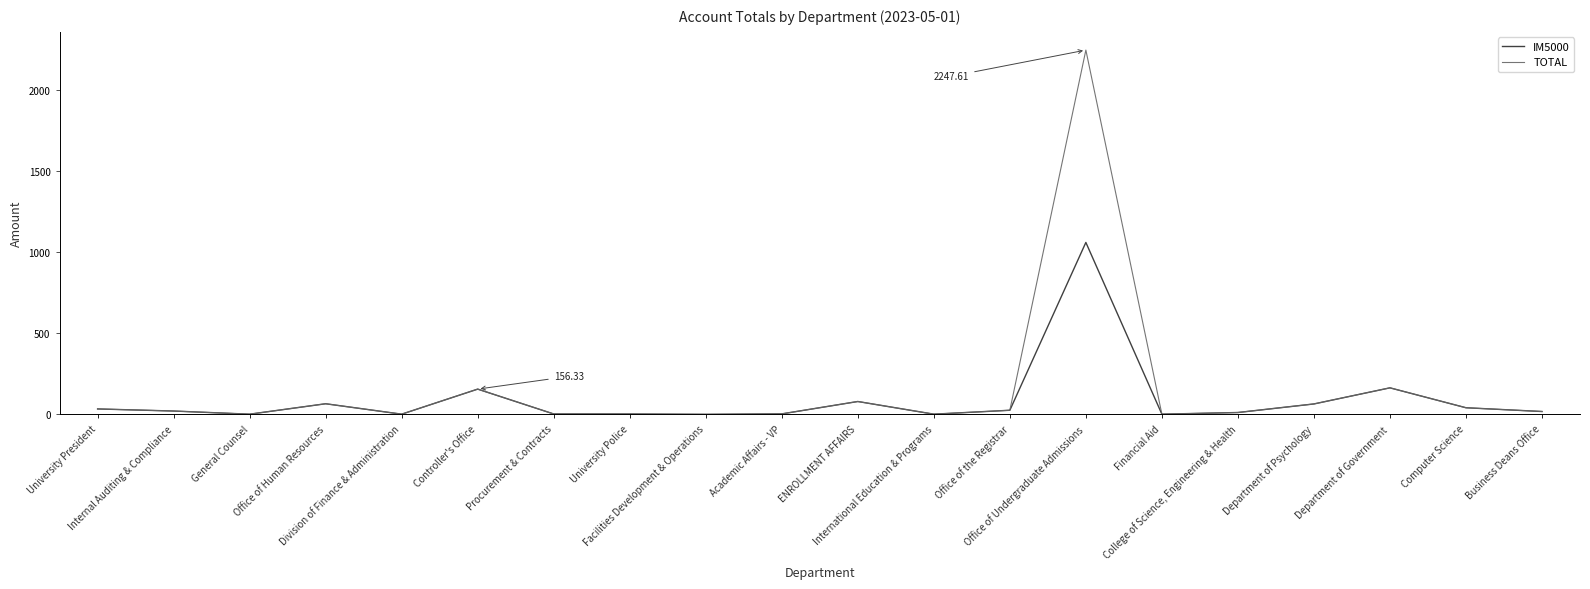

List the series in order of their peak value, highest first.

TOTAL, IM5000